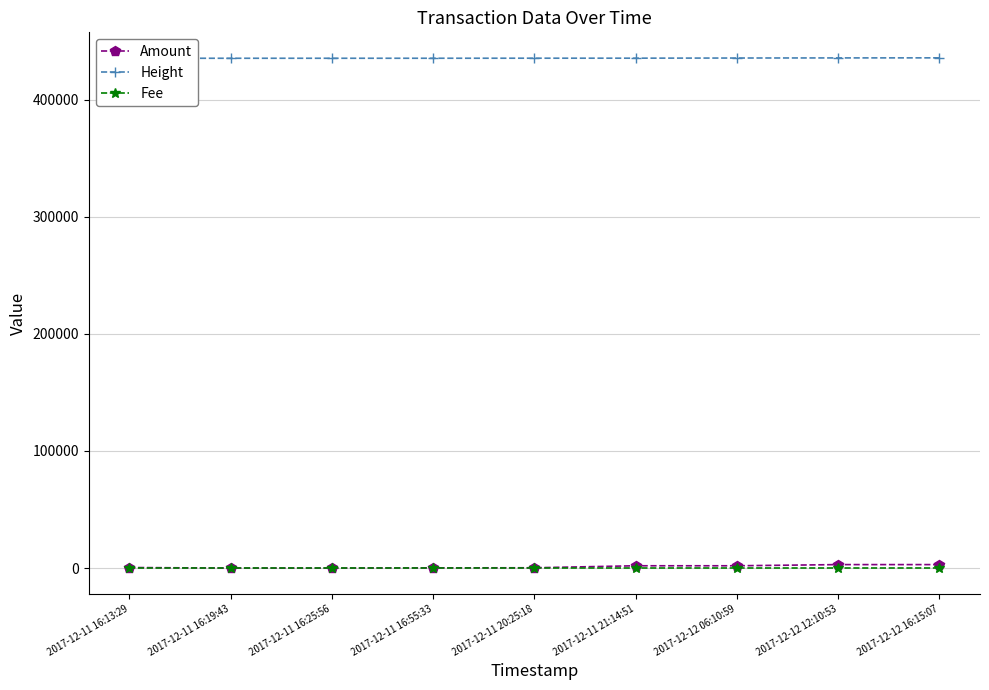

What position from the left is 2017-12-12 06:10:59?

7